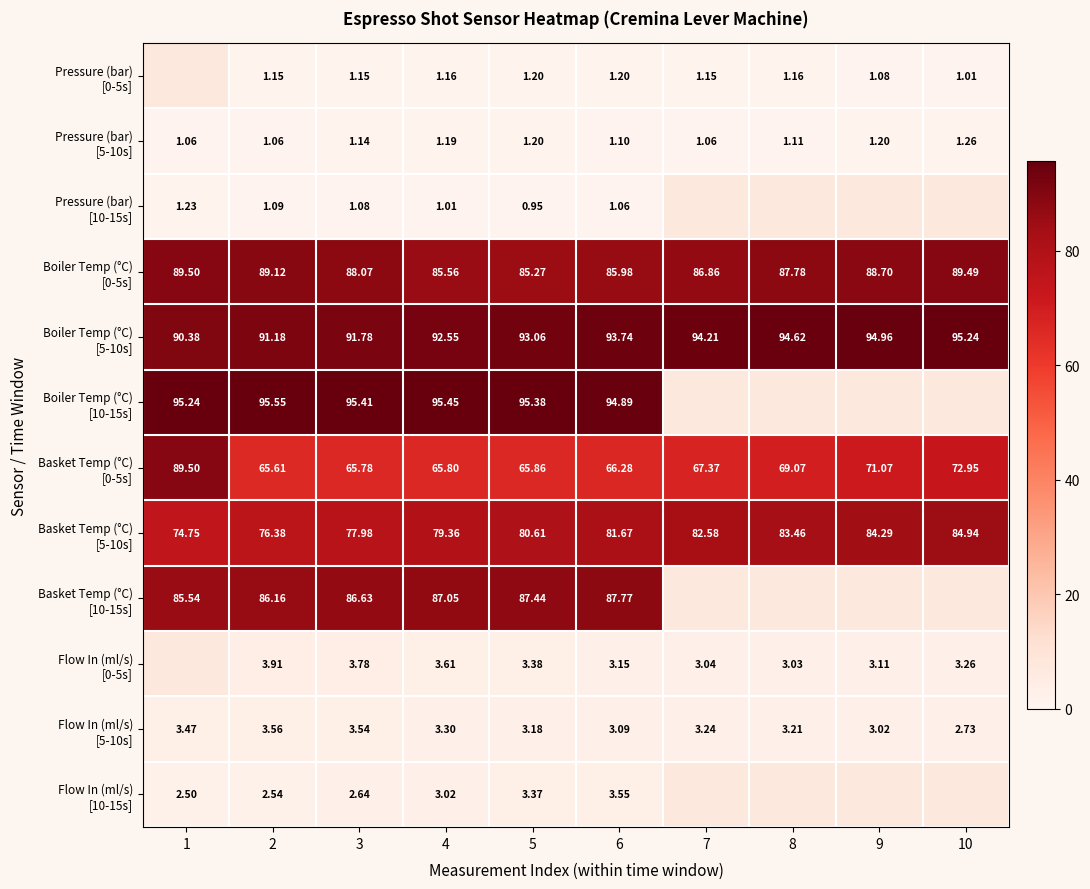

Where is Pressure (bar) [10-15s] nearest to the value 1?

4